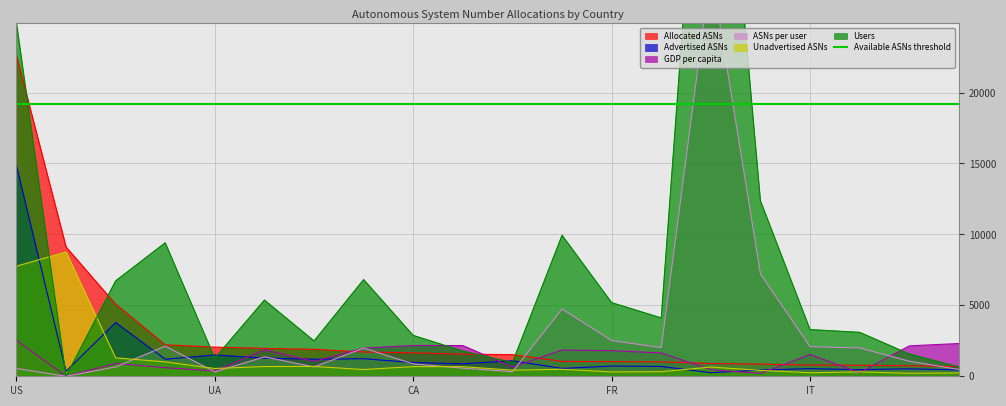

What is the label of the 17th point from the right?

BR